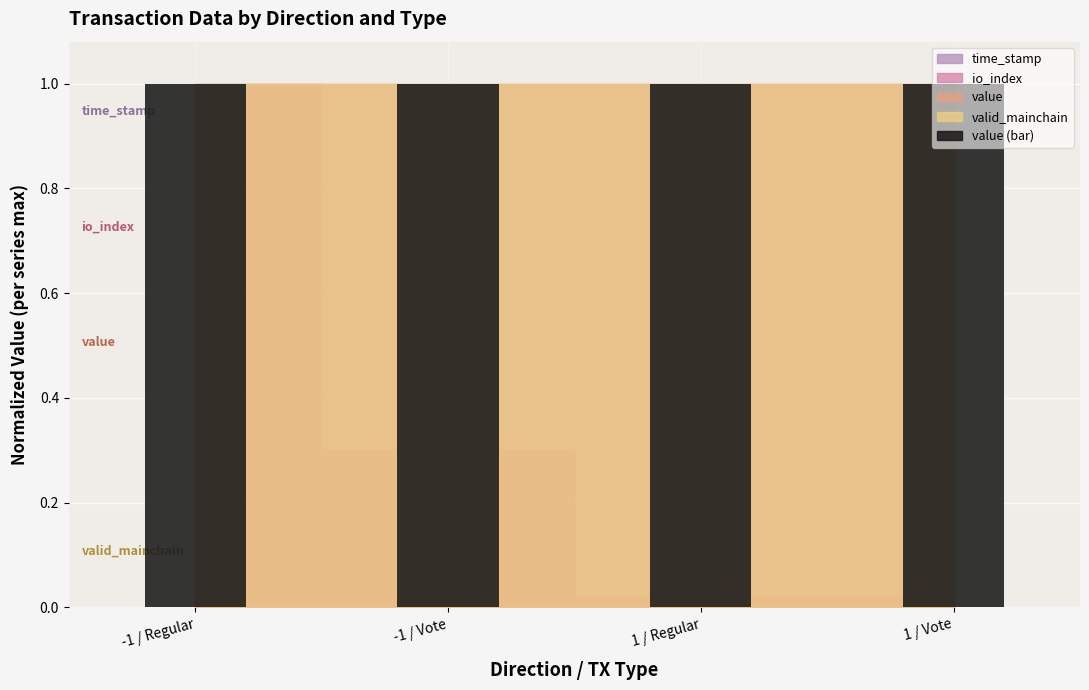

What is the label of the 1st bar from the right?

1 / Vote